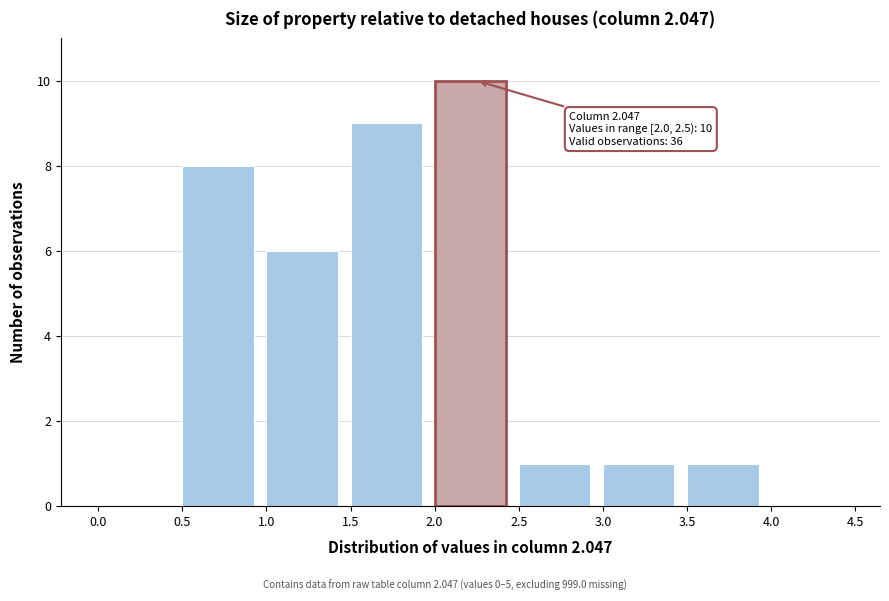

Which range on the x-axis has the tallest bar?

2.0 to 2.5